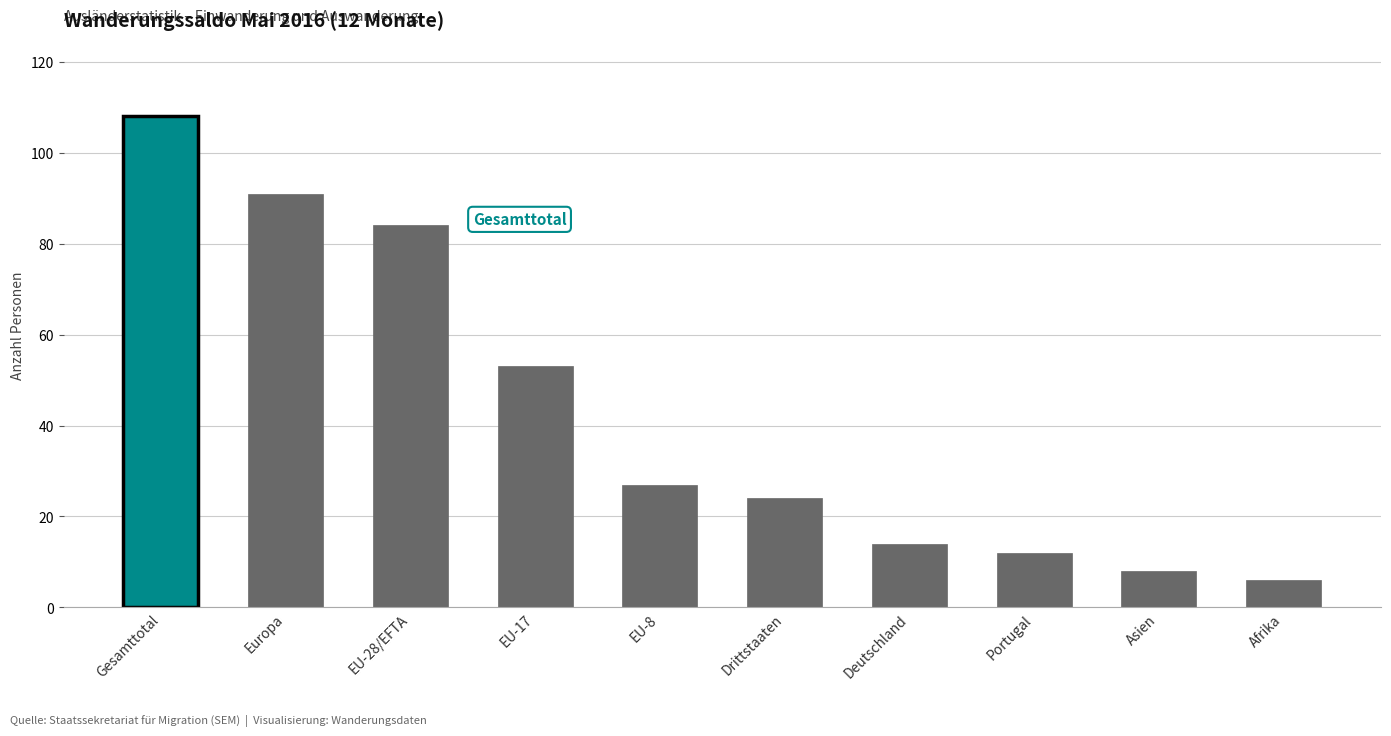

Where does the data first go above 27?

Gesamttotal